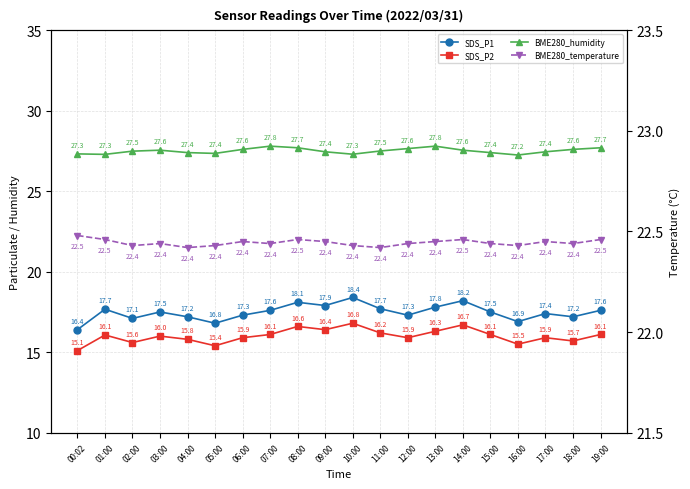

Reading left to right, transcribe all the data shown in this chart.

SDS_P1: 16.4	17.7	17.1	17.5	17.2	16.8	17.3	17.6	18.1	17.9	18.4	17.7	17.3	17.8	18.2	17.5	16.9	17.4	17.2	17.6
SDS_P2: 15.1	16.1	15.6	16.0	15.8	15.4	15.9	16.1	16.6	16.4	16.8	16.2	15.9	16.3	16.7	16.1	15.5	15.9	15.7	16.1
BME280_humidity: 27.3	27.3	27.5	27.6	27.4	27.4	27.6	27.8	27.7	27.4	27.3	27.5	27.6	27.8	27.6	27.4	27.2	27.4	27.6	27.7
BME280_temperature: 22.5	22.5	22.4	22.4	22.4	22.4	22.4	22.4	22.5	22.4	22.4	22.4	22.4	22.4	22.5	22.4	22.4	22.4	22.4	22.5